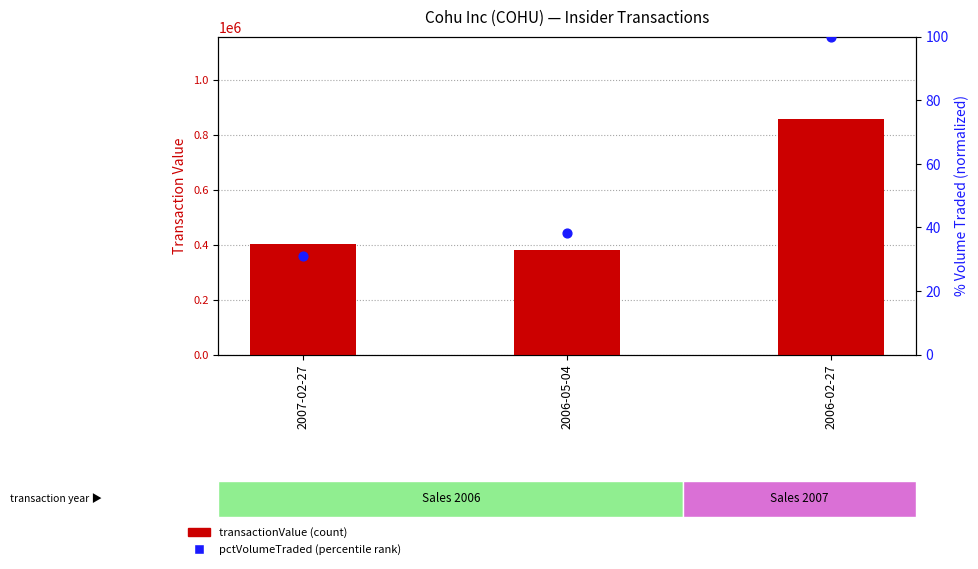

At which category is the sum across all series the highest?

2006-02-27